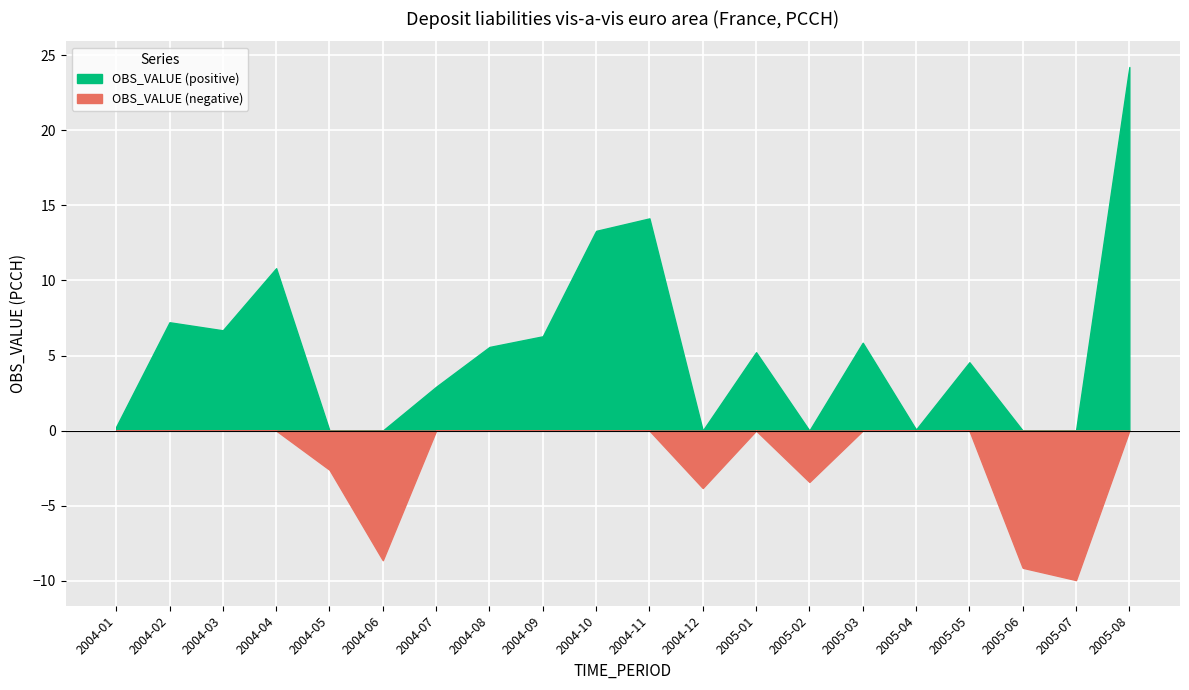

Does the chart display data point markers on the line(s)?

No